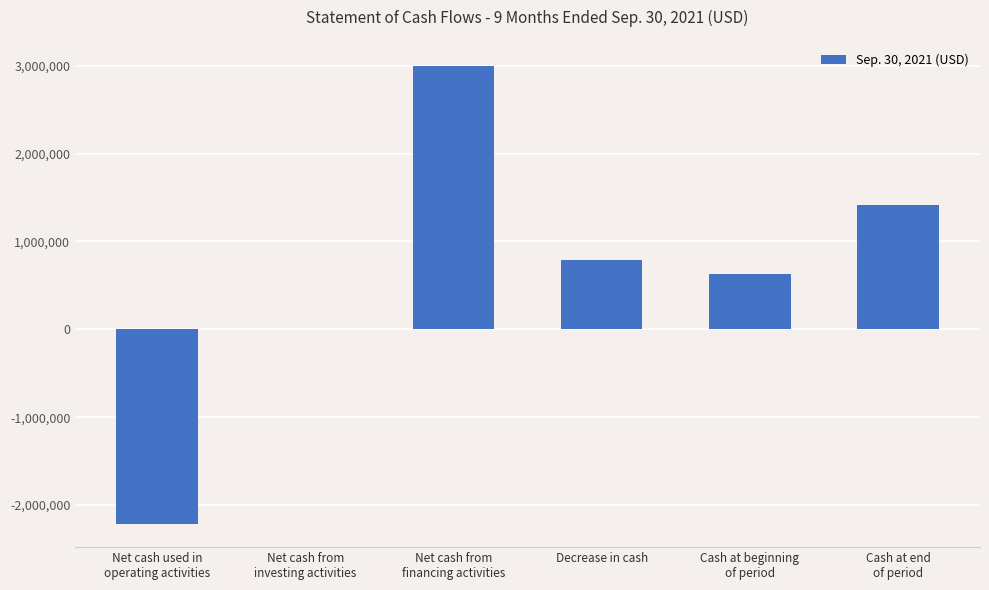

What is the greatest value displayed?

3000000